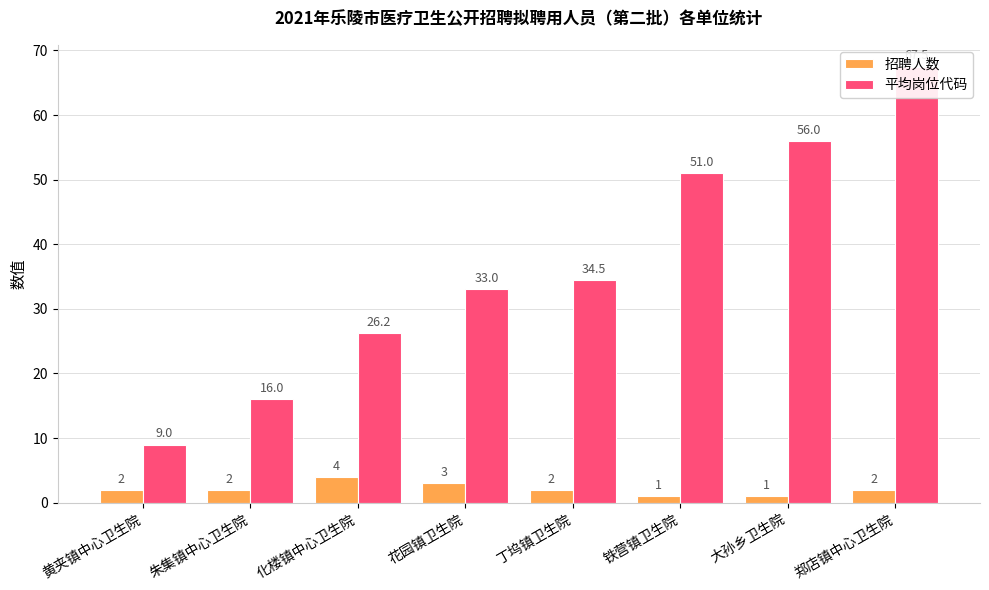

How many categories are shown in the chart?

8